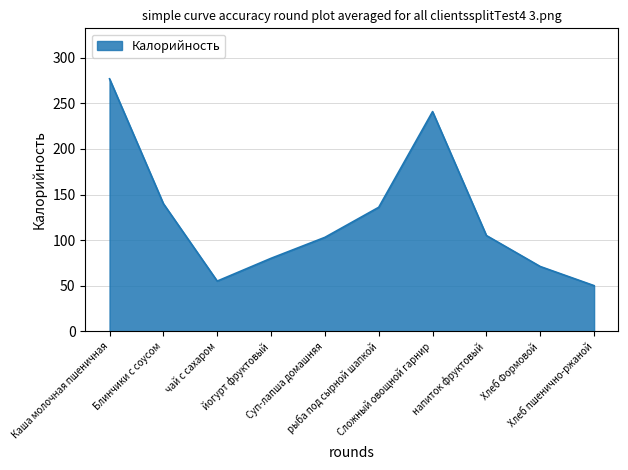

What is the greatest value displayed?

277